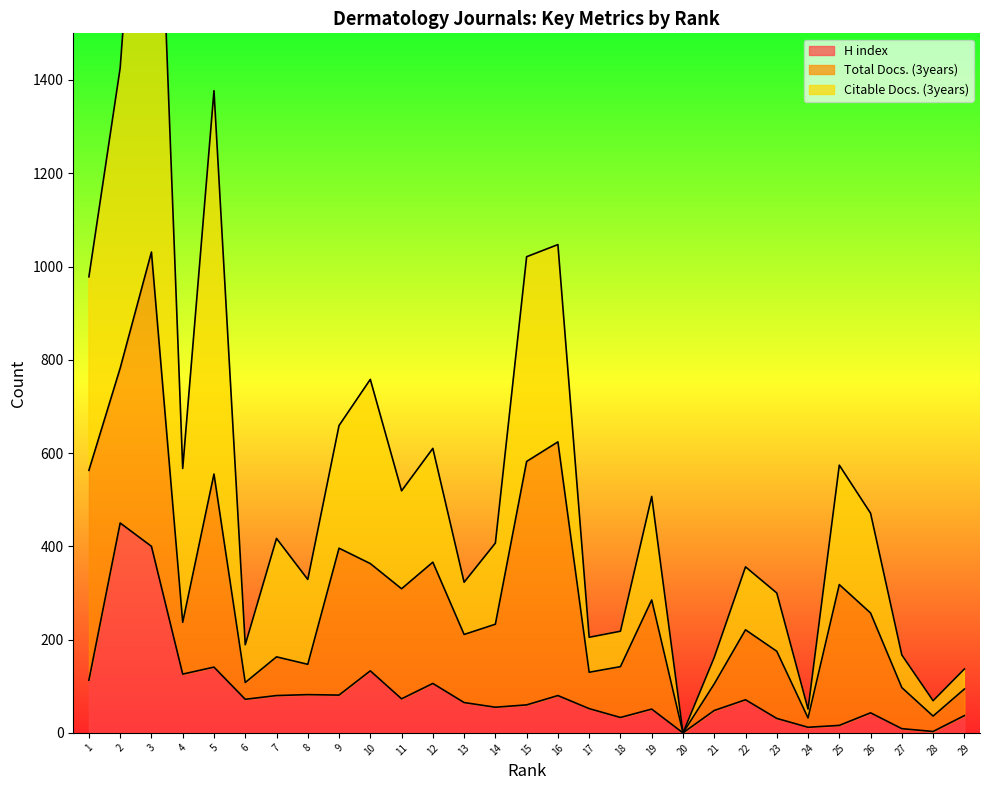

At which label does Citable Docs. (3years) first exceed 417?

1